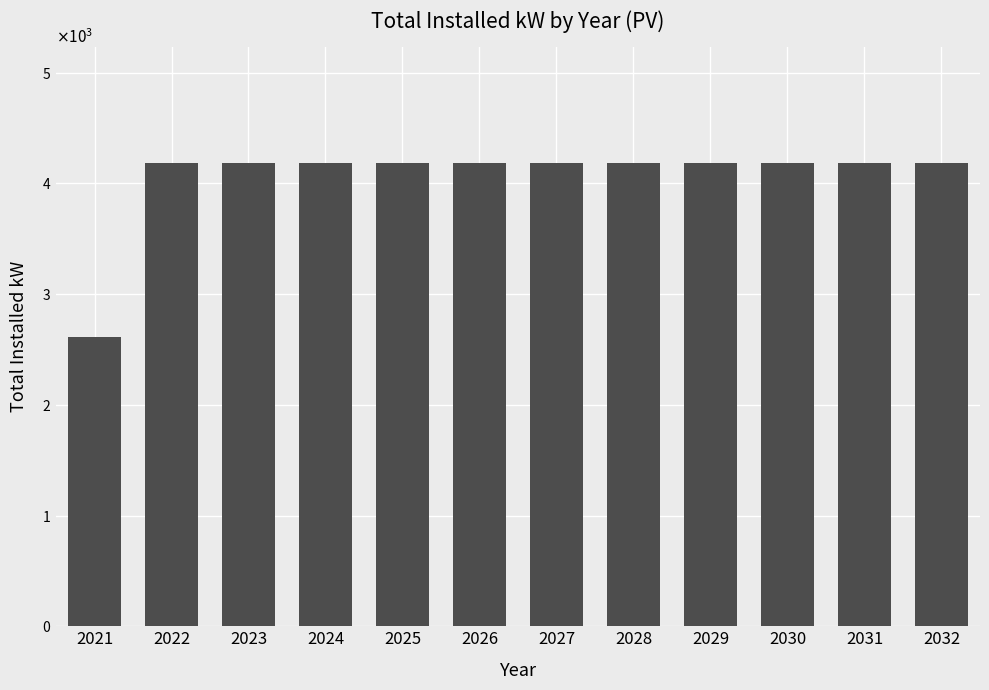

What is the approximate value at 2025, to the nearest 100?

4200